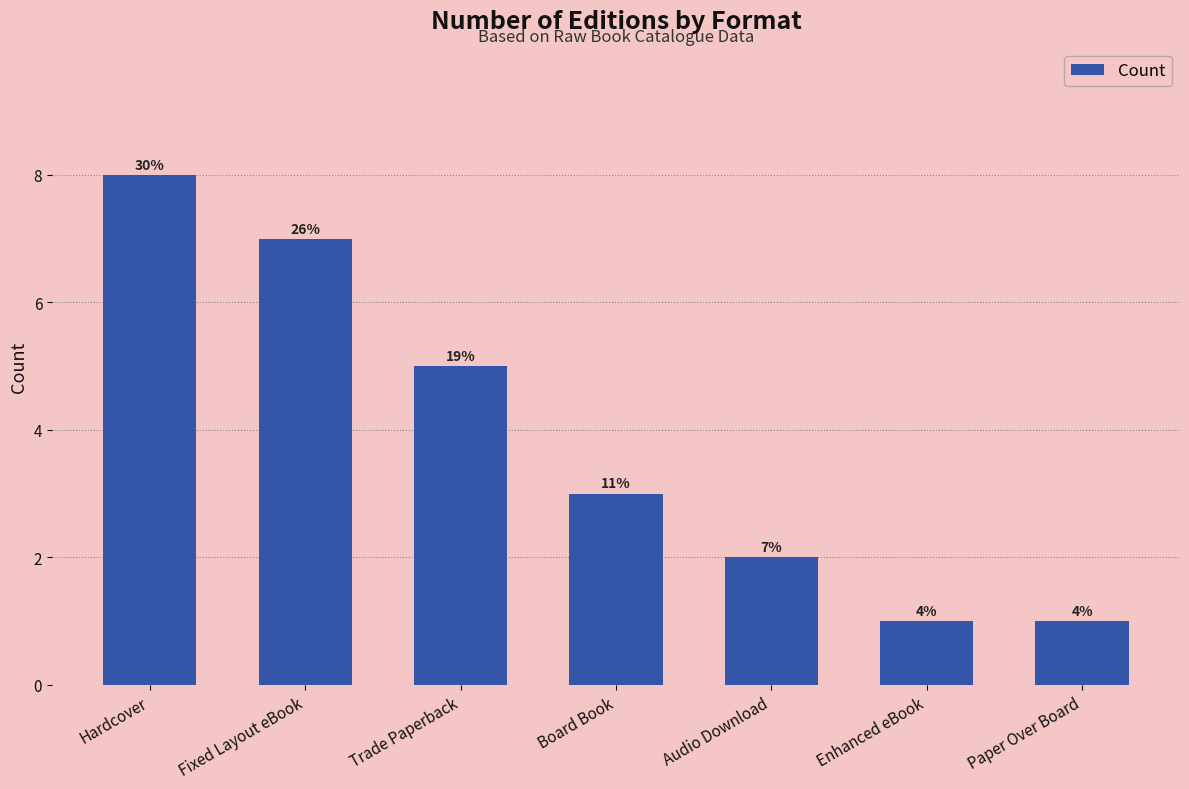

How many bars are there in total?

7